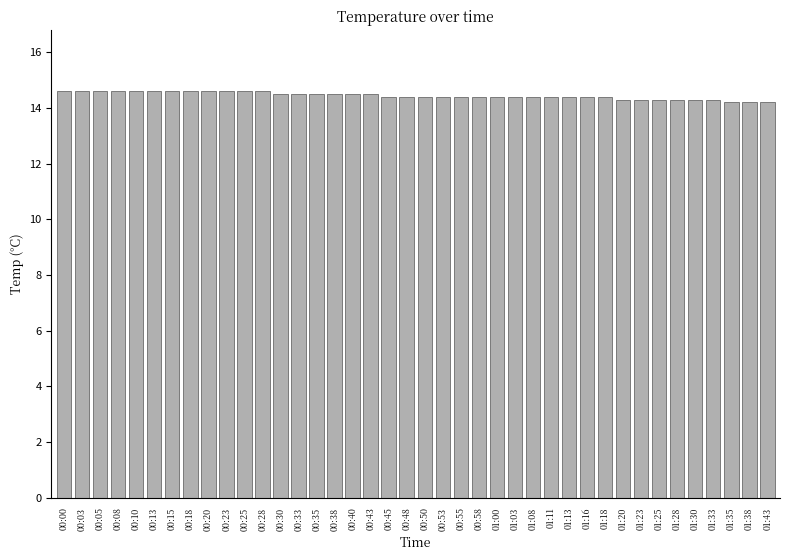

What is the difference between the maximum and second lowest values?

0.4